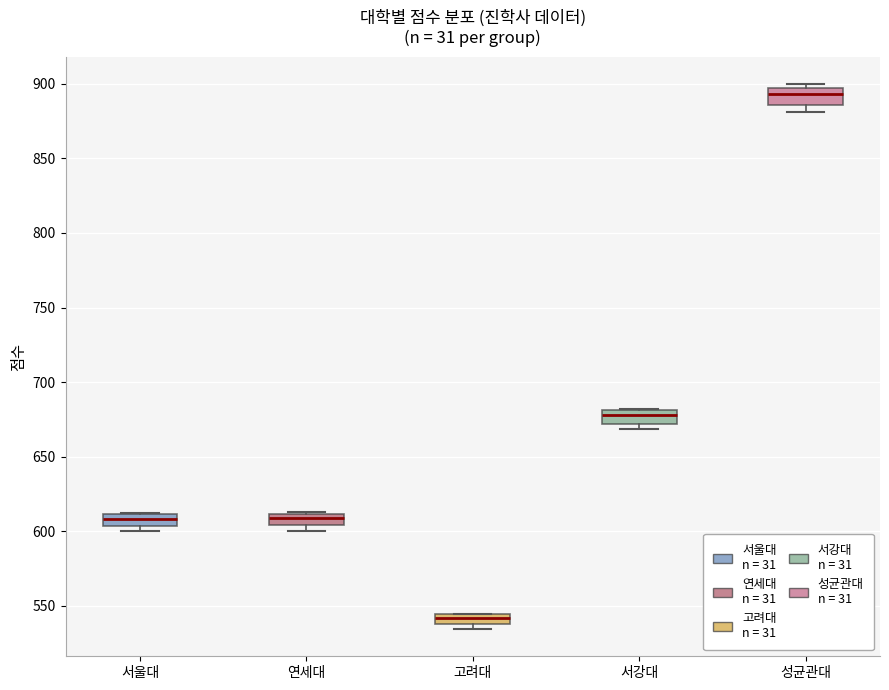

Where is the upper edge of the box for 서강대 on the y-axis? The values are not printed on the chart, so give them approximately, as read against the axis.

680